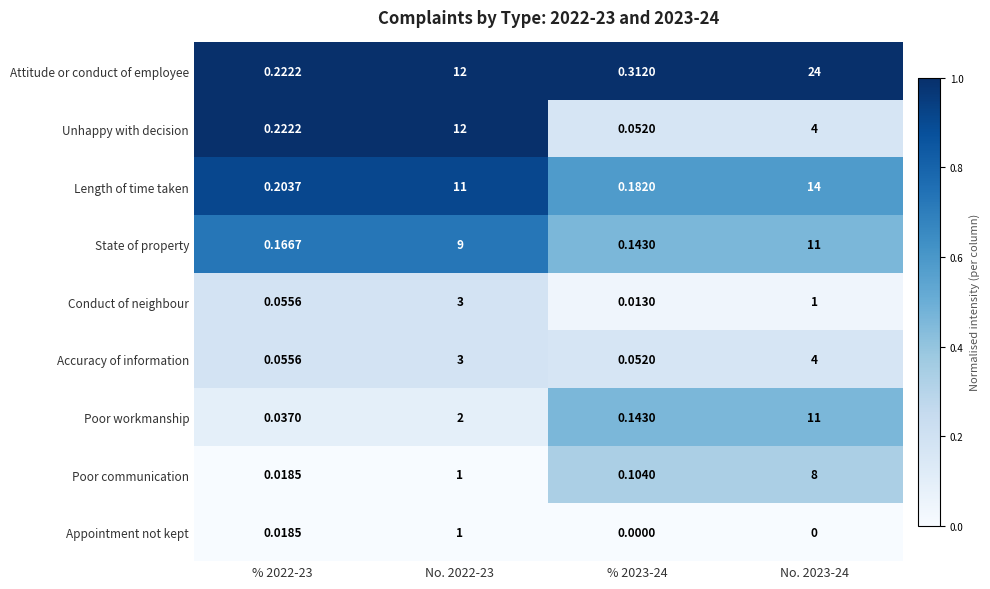

Which series has the largest range (max minus min)?

Attitude or conduct of employee